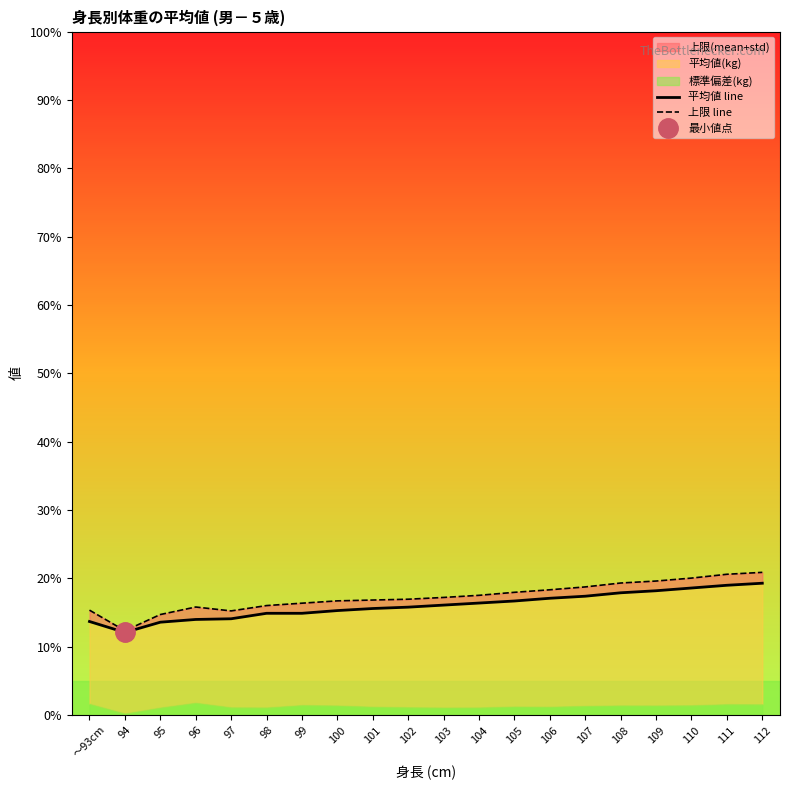

What is the label of the 16th point from the right?

97